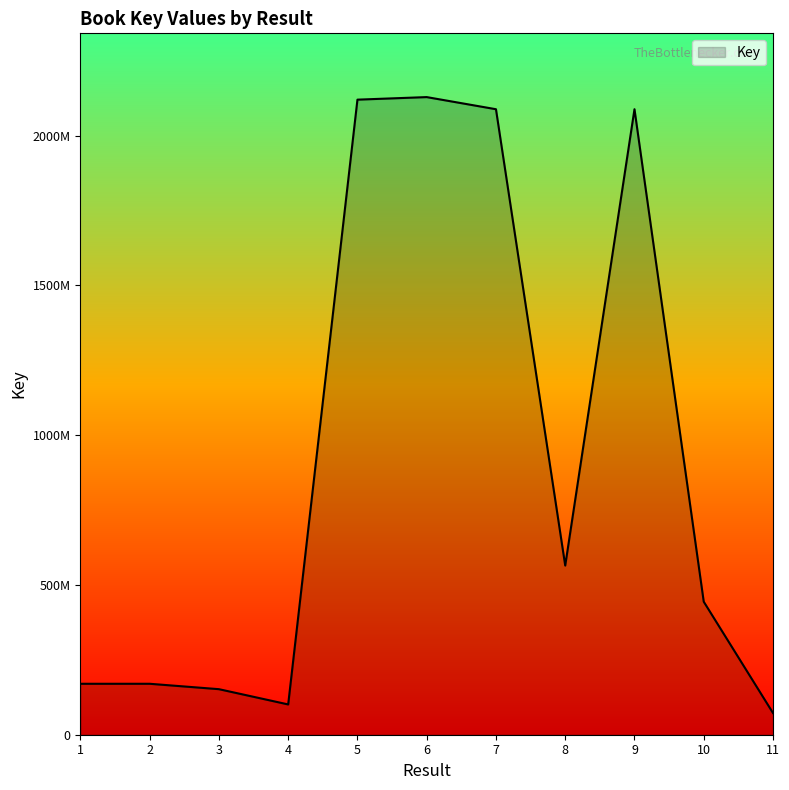

Is this an area chart (filled region under the line)?

Yes